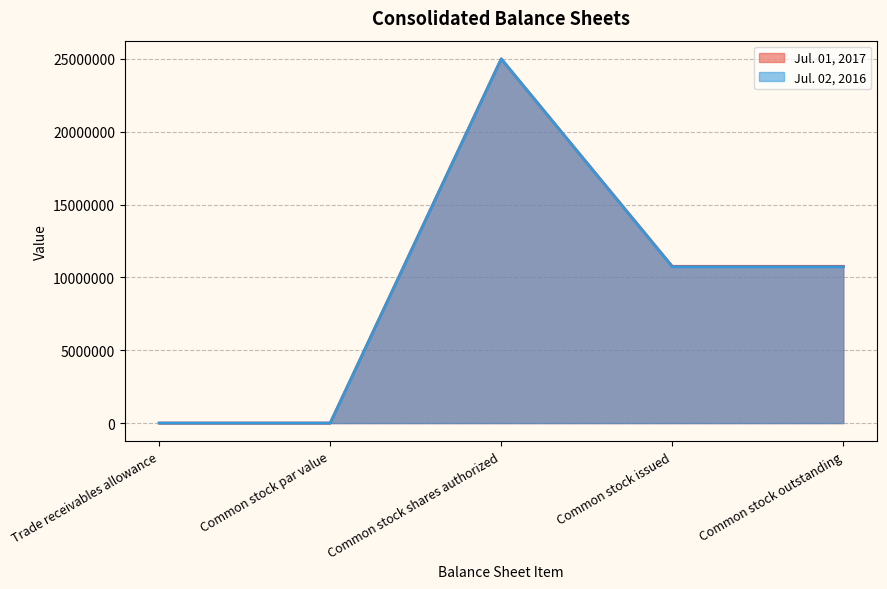

What is the difference between the maximum and minimum values in the Jul. 01, 2017 series?

25000000